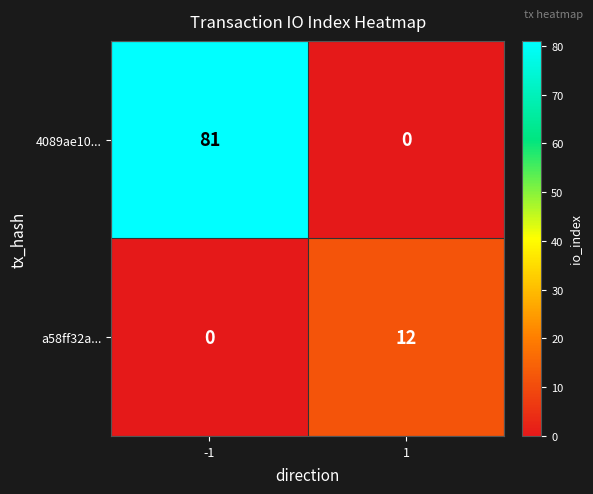

Reading right to left, transcribe all the data shown in this chart.

4089ae10...: 1=0	-1=81
a58ff32a...: 1=12	-1=0